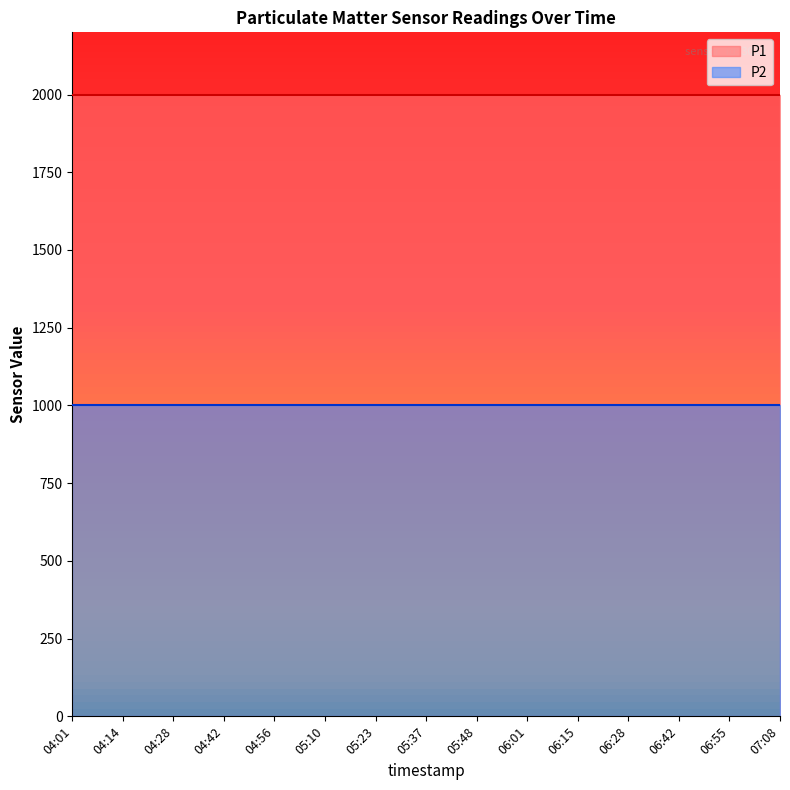

Which series has the largest total across all categories?

P1